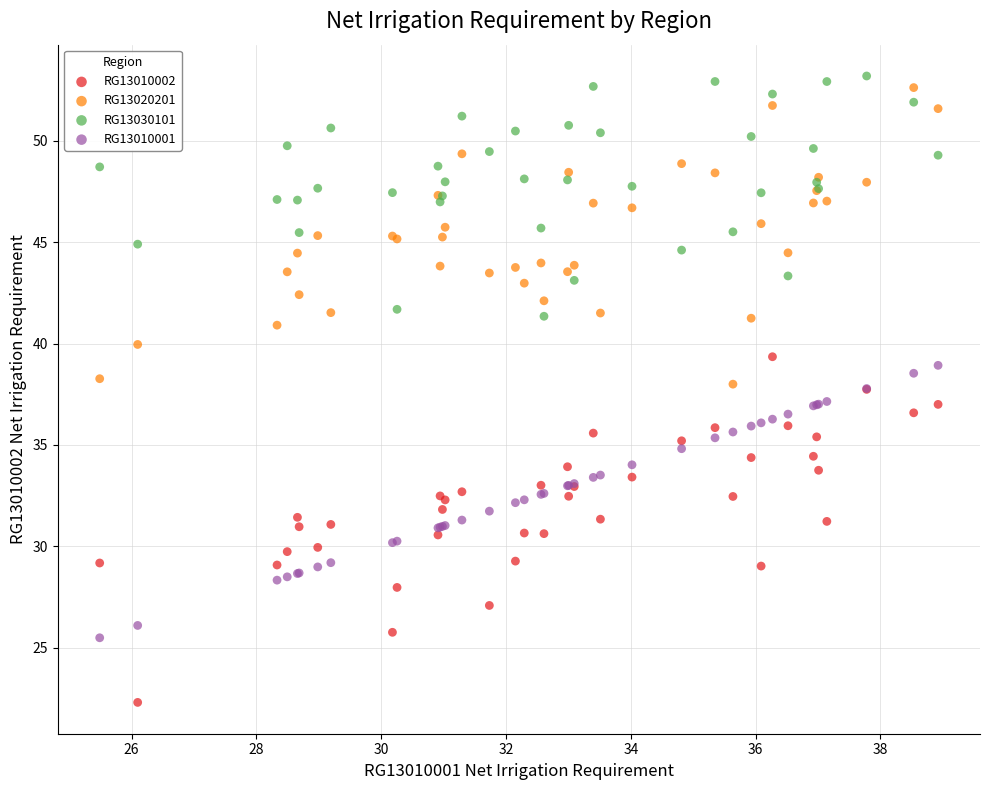

Which series reaches the minimum Y coordinate?

RG13010002